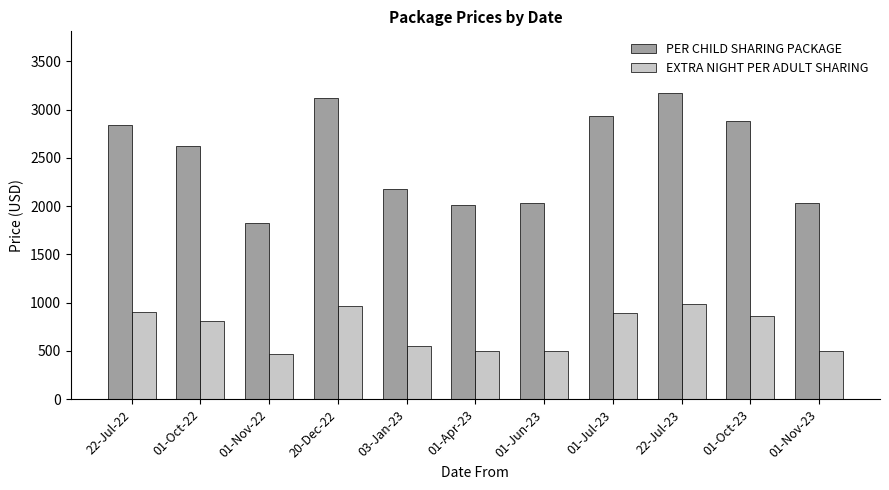

At 01-Nov-22, list the series in order from largest to smallest.

PER CHILD SHARING PACKAGE, EXTRA NIGHT PER ADULT SHARING